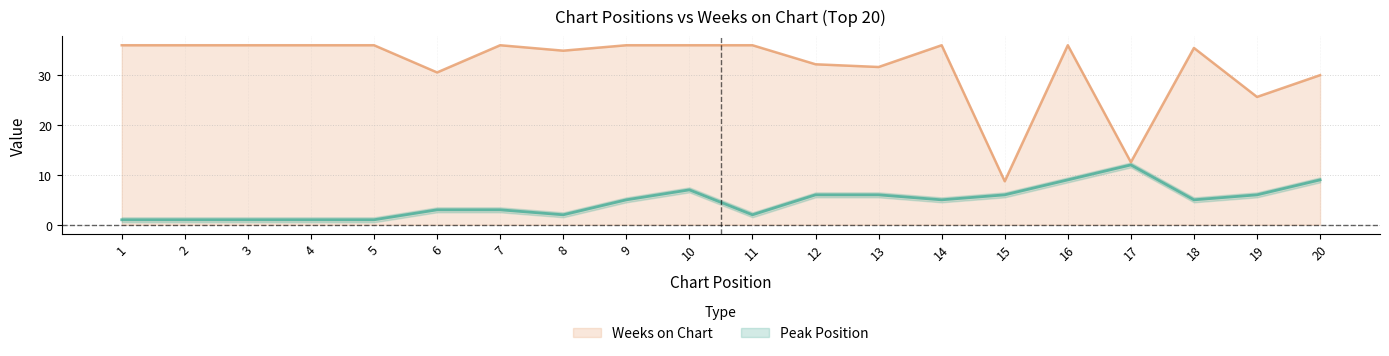

What is the total value across all series at 1?

37.0